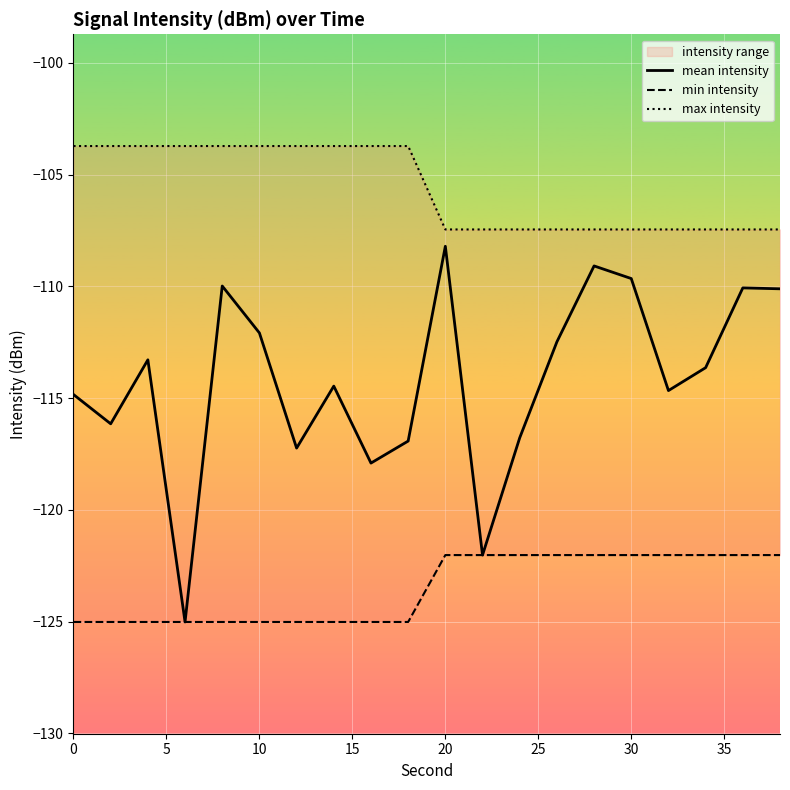

At which label does mean intensity reach its peak?

20